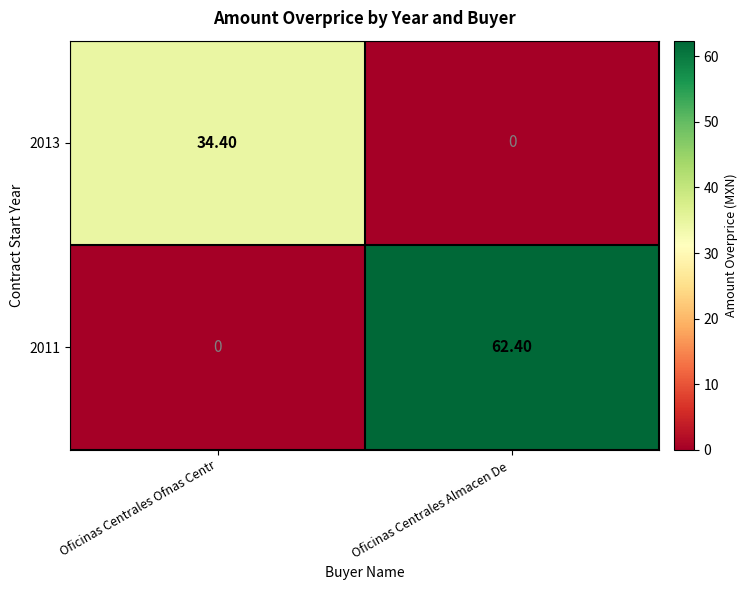

At how many categories does at least one series exceed 35?

1